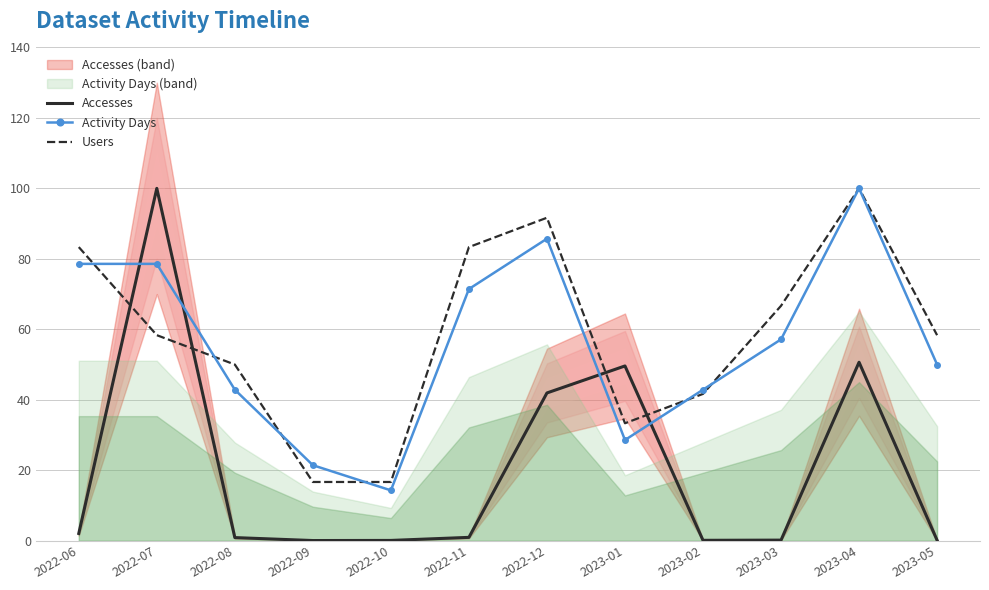

Reading left to right, what are all the values shown in this chart?

Accesses: 2.1	100.0	0.9	0.0	0.1	0.9	41.9	49.6	0.1	0.2	50.7	0.1
Activity Days: 78.6	78.6	42.9	21.4	14.3	71.4	85.7	28.6	42.9	57.1	100.0	50.0
Users: 83.3	58.3	50.0	16.7	16.7	83.3	91.7	33.3	41.7	66.7	100.0	58.3